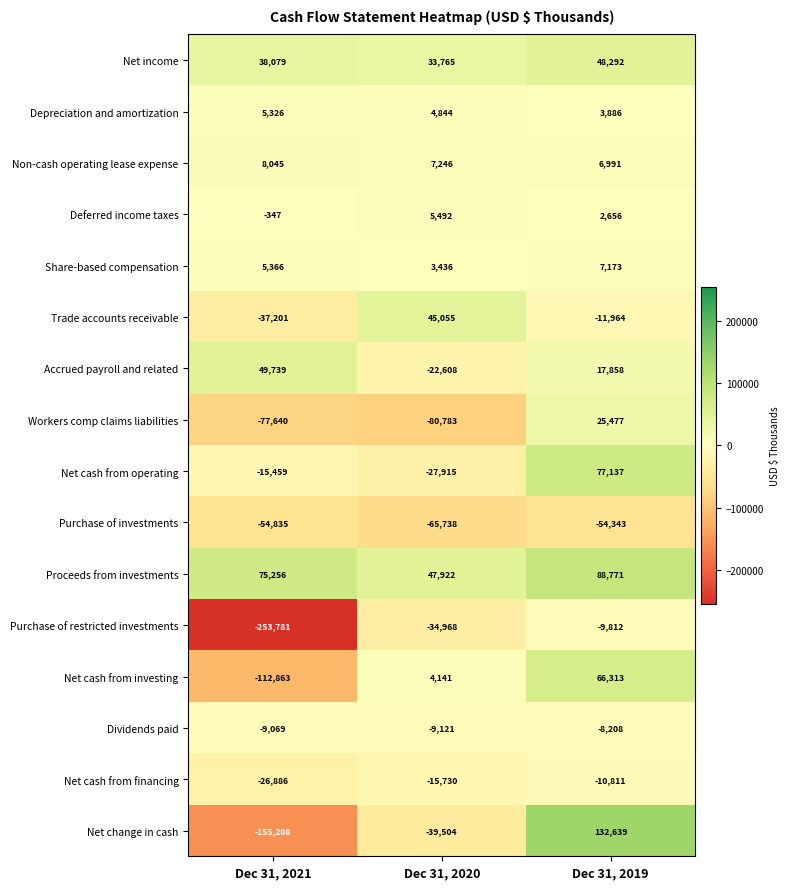

What is the average value of the Workers comp claims liabilities series?

-44315